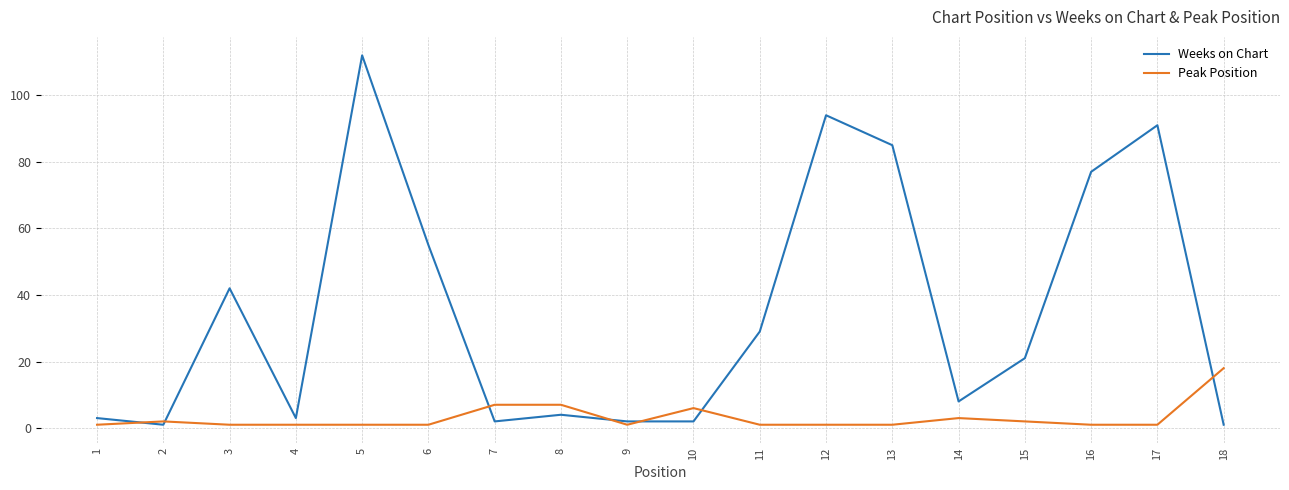

True or false: Weeks on Chart has more than 0 interior local peaks.

True